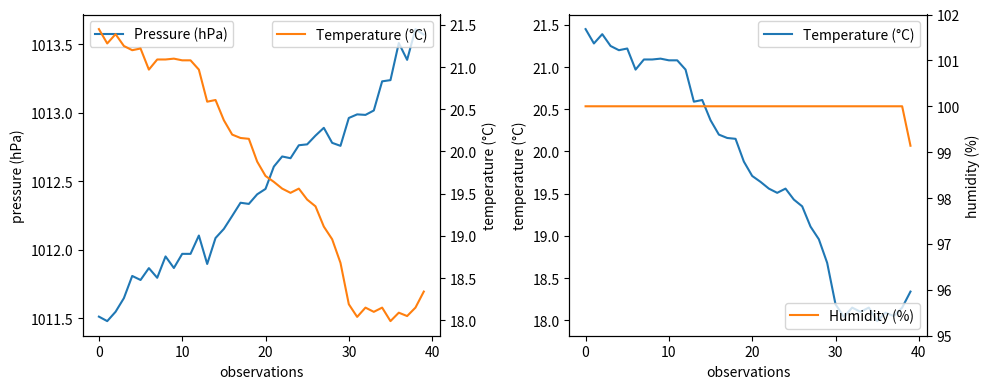

How many data points does each series have?

40